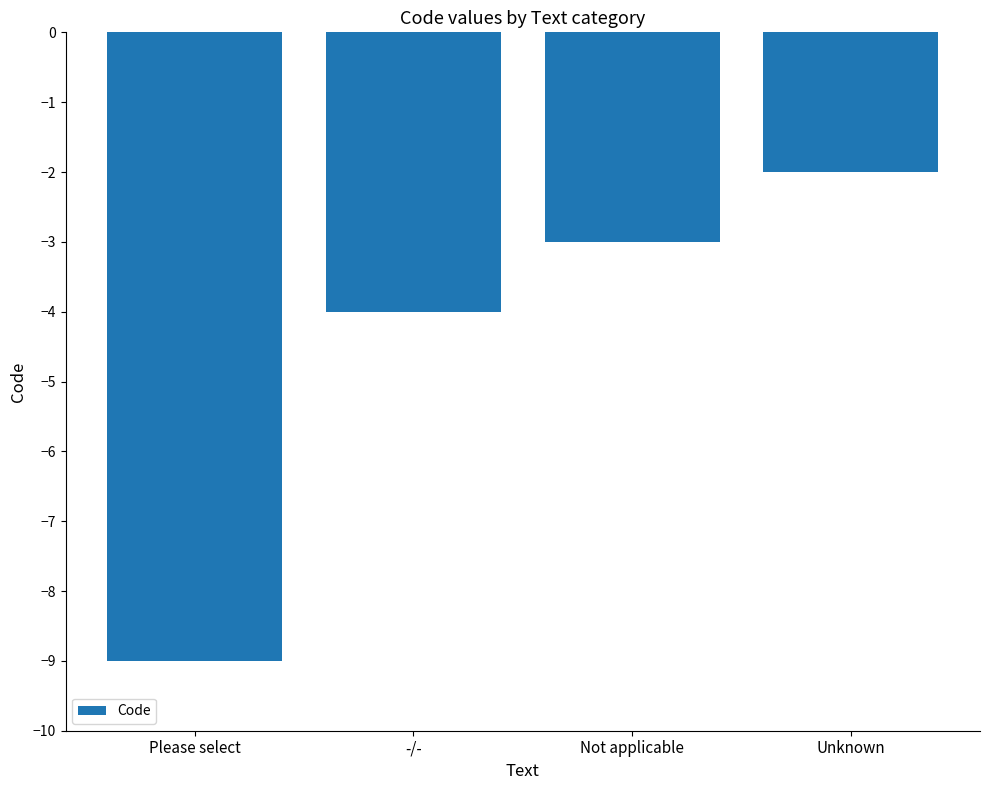

Does the chart contain any negative values?

Yes